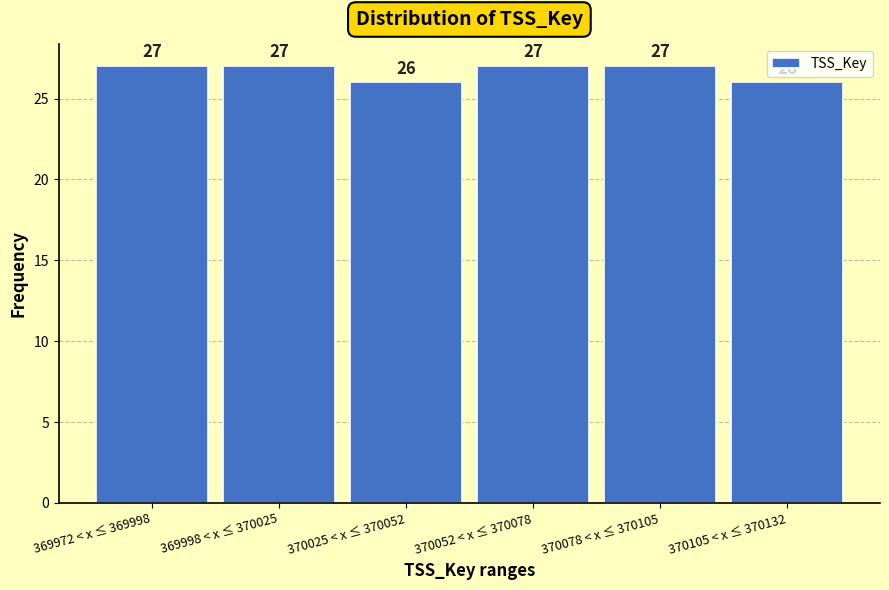

Reading left to right, transcribe all the data shown in this chart.

369972 < x ≤ 369998=27	369998 < x ≤ 370025=27	370025 < x ≤ 370052=26	370052 < x ≤ 370078=27	370078 < x ≤ 370105=27	370105 < x ≤ 370132=26